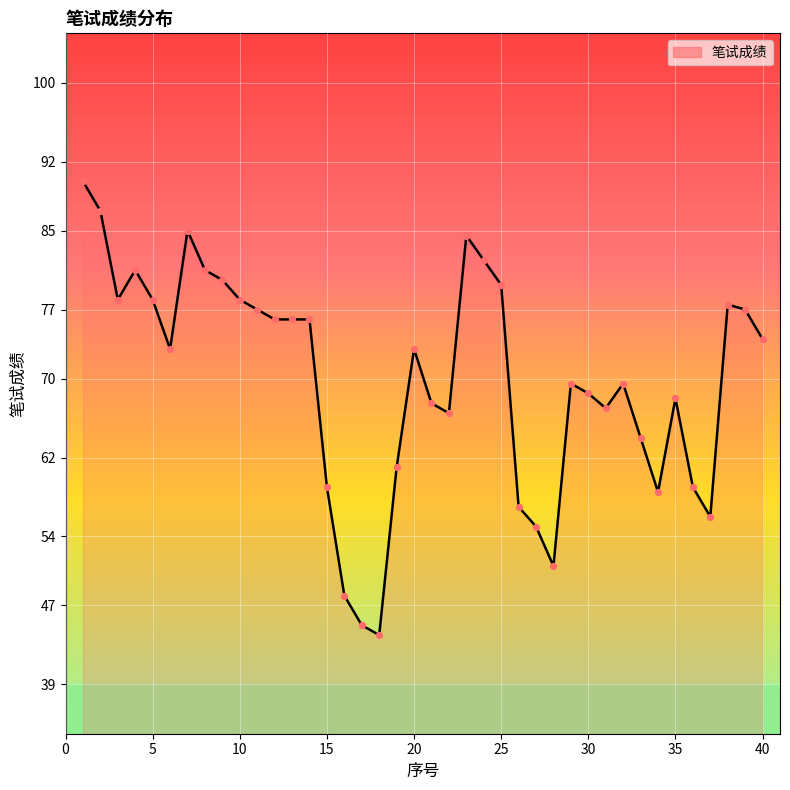

What is the maximum value shown in the chart?

90.0